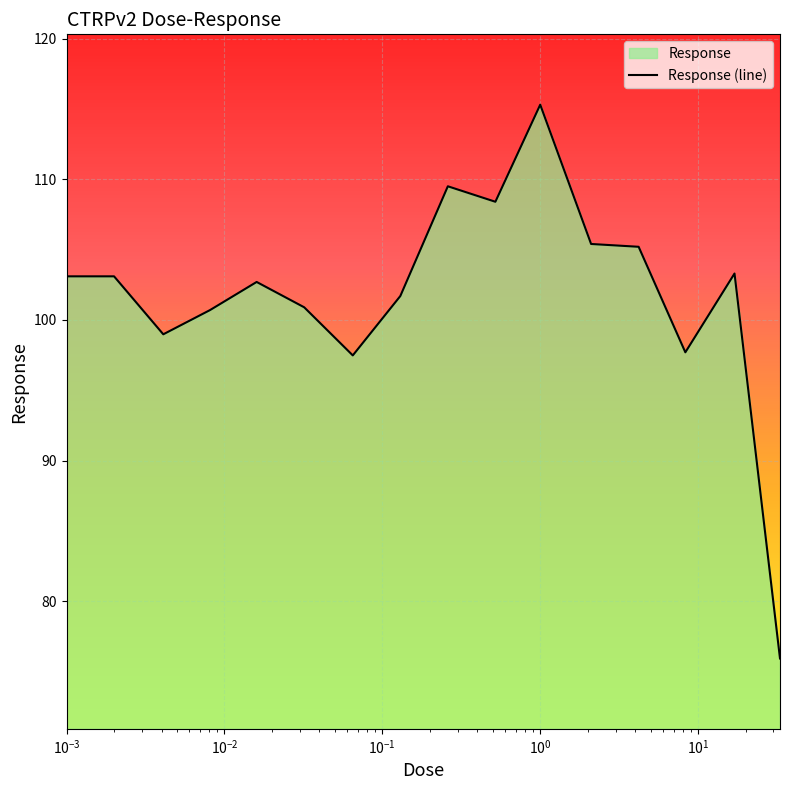

True or false: there are more than 1 points higher than both neighbors.

True